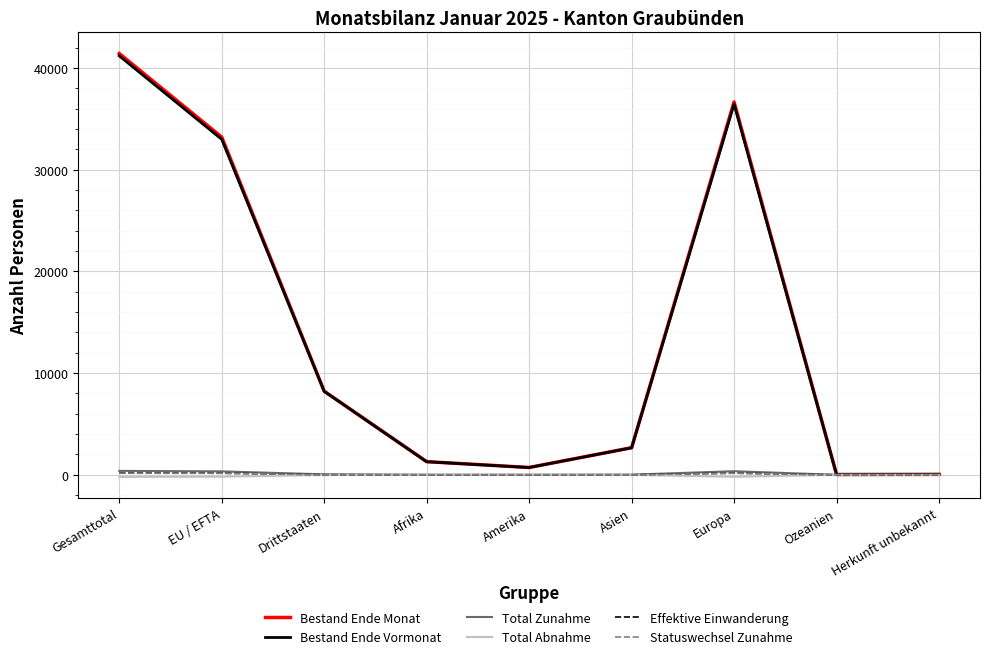

Between Gesamttotal and Afrika, which series saw the biggest shift?

Bestand Ende Monat